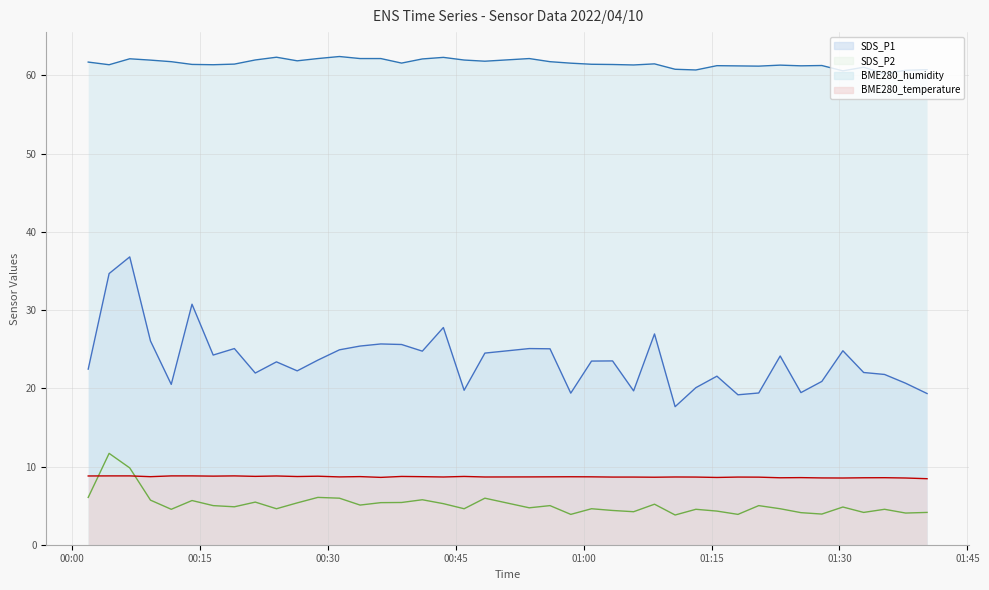

Which series has the largest total across all categories?

BME280_humidity